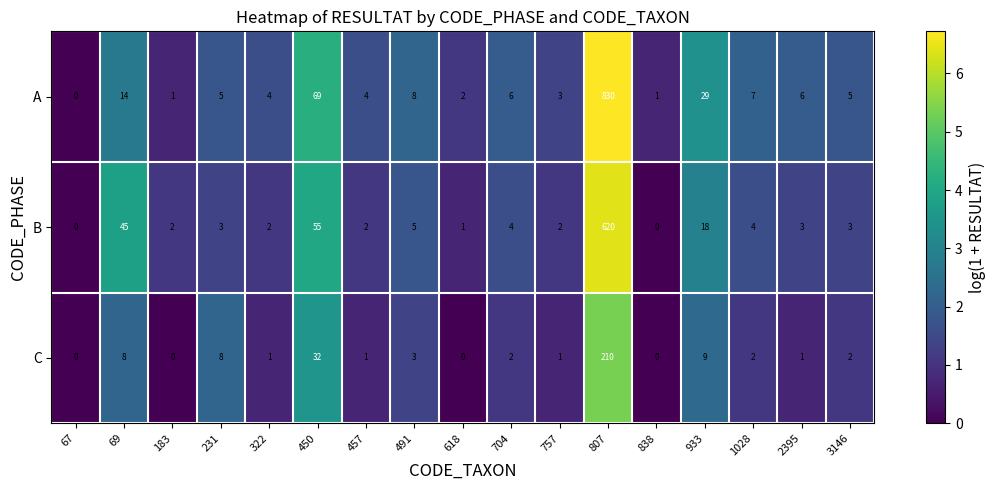

At which label does B first exceed 3?

69